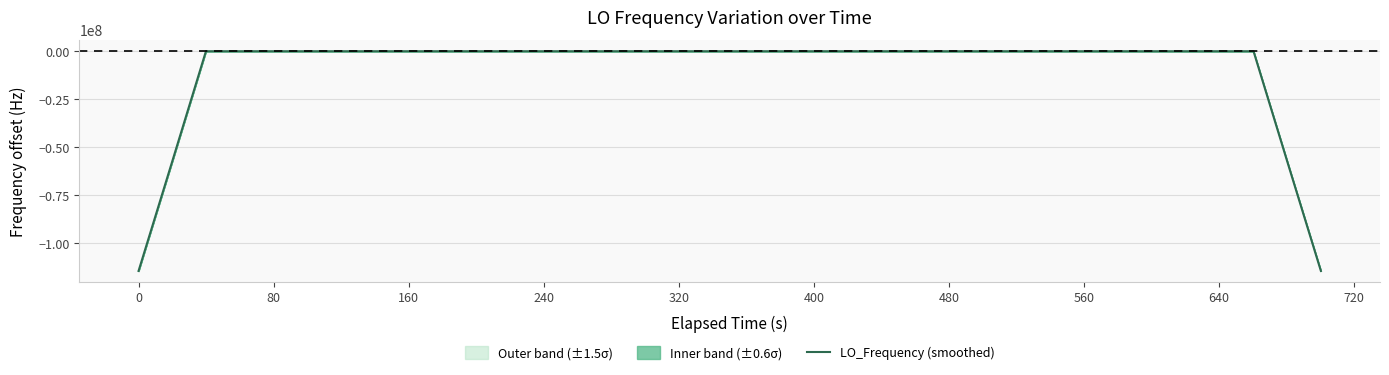

What is the difference between the maximum and minimum values?

114418801.0